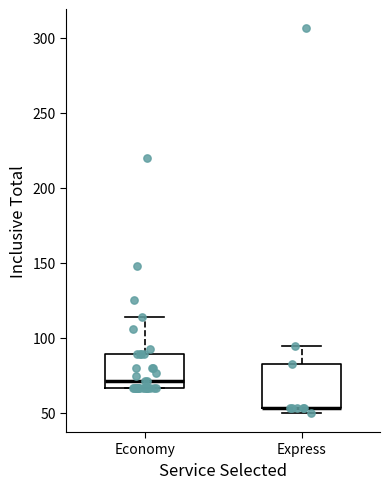

Which box is the tallest, from its lower edge to its upper edge?

Express